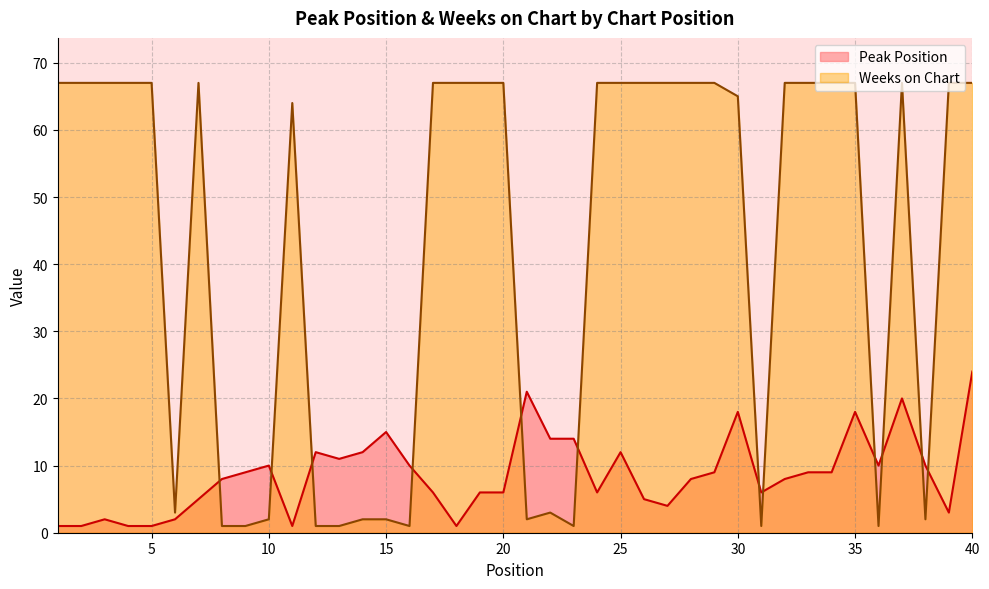

Reading left to right, extract all data points from this chart.

Peak Position: 1=1	2=1	3=2	4=1	5=1	6=2	7=5	8=8	9=9	10=10	11=1	12=12	13=11	14=12	15=15	16=10	17=6	18=1	19=6	20=6	21=21	22=14	23=14	24=6	25=12	26=5	27=4	28=8	29=9	30=18	31=6	32=8	33=9	34=9	35=18	36=10	37=20	38=10	39=3	40=24
Weeks on Chart: 1=67	2=67	3=67	4=67	5=67	6=3	7=67	8=1	9=1	10=2	11=64	12=1	13=1	14=2	15=2	16=1	17=67	18=67	19=67	20=67	21=2	22=3	23=1	24=67	25=67	26=67	27=67	28=67	29=67	30=65	31=1	32=67	33=67	34=67	35=67	36=1	37=67	38=2	39=67	40=67